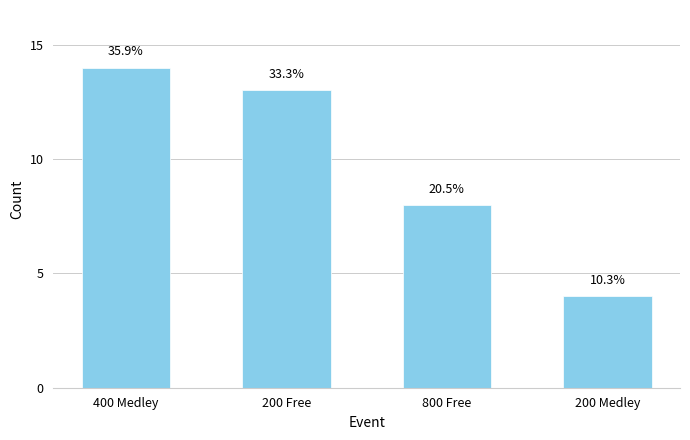

What value does the data have at 400 Medley, to the nearest 5?

15